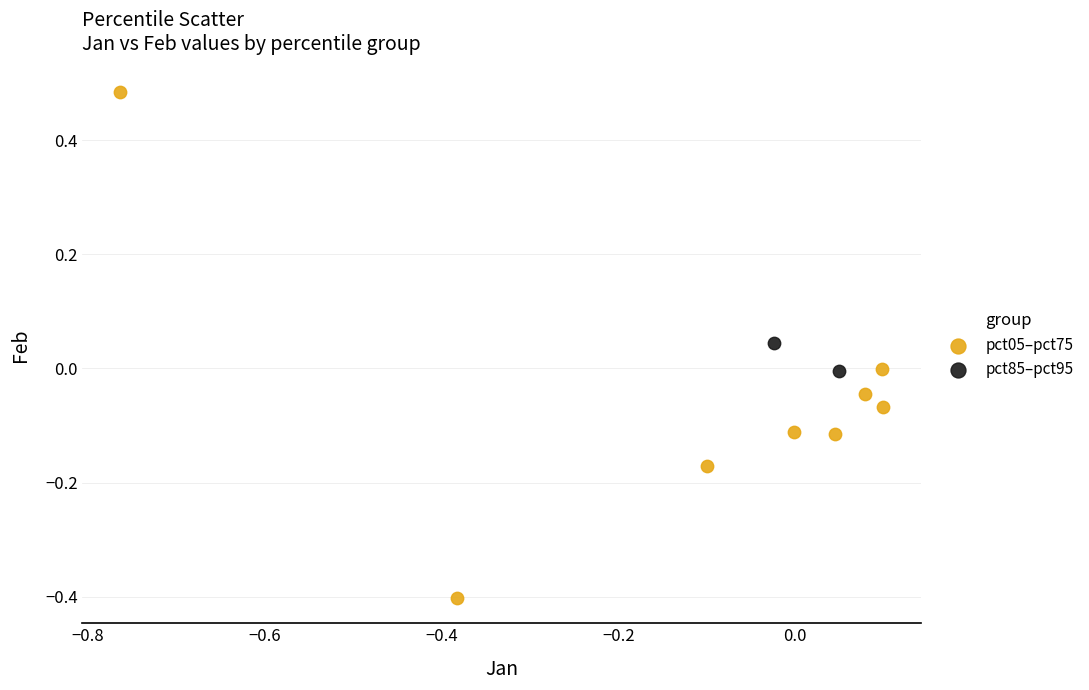

Which series has the widest spread of Y values?

pct05–pct75